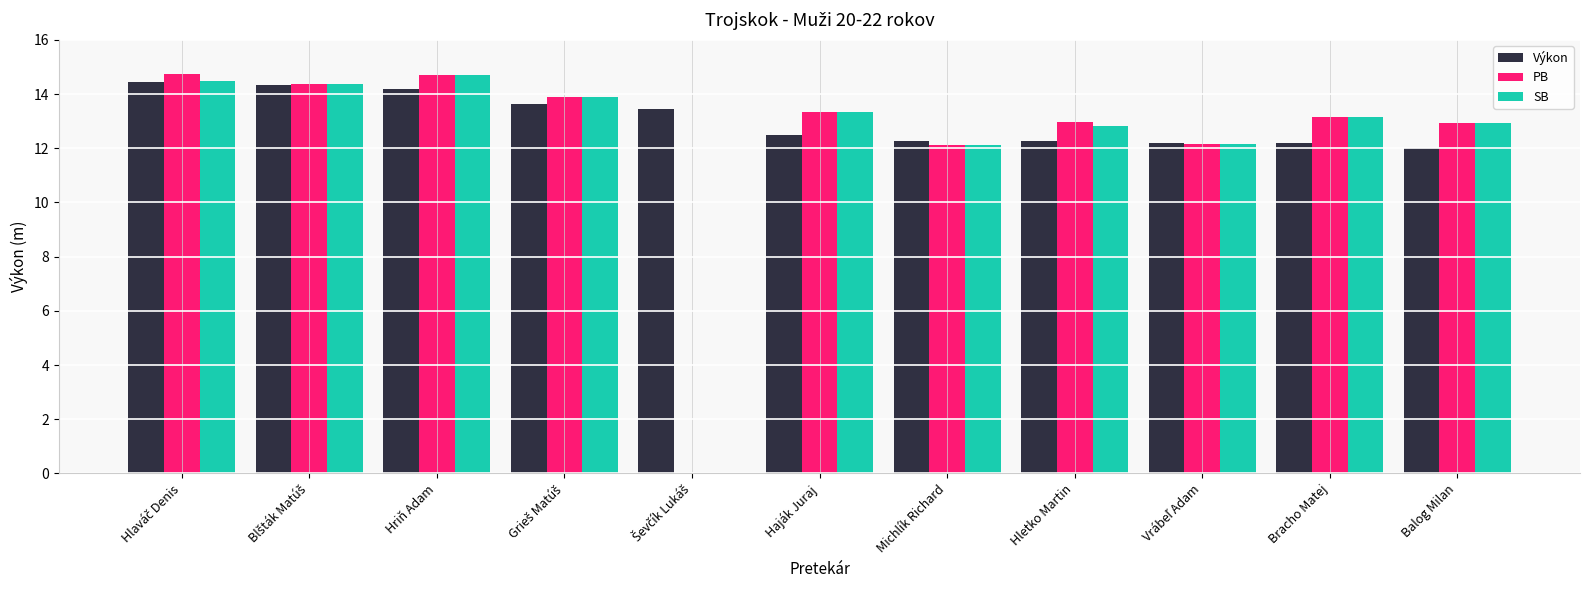

At which label is PB closest to 13?

Hletko Martin